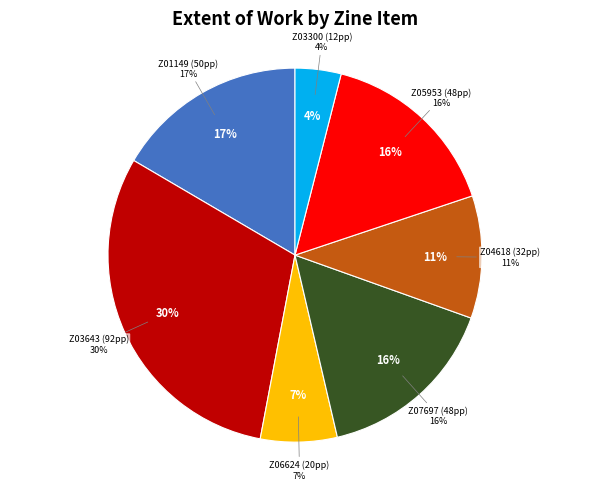

Does Iron Feather Journal (Z03643) represent more than half of the total?

No